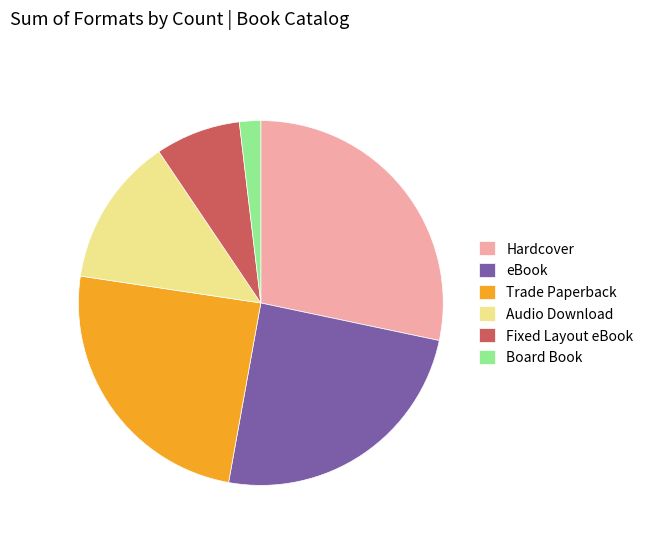

What is the smallest slice in the pie chart?

Board Book